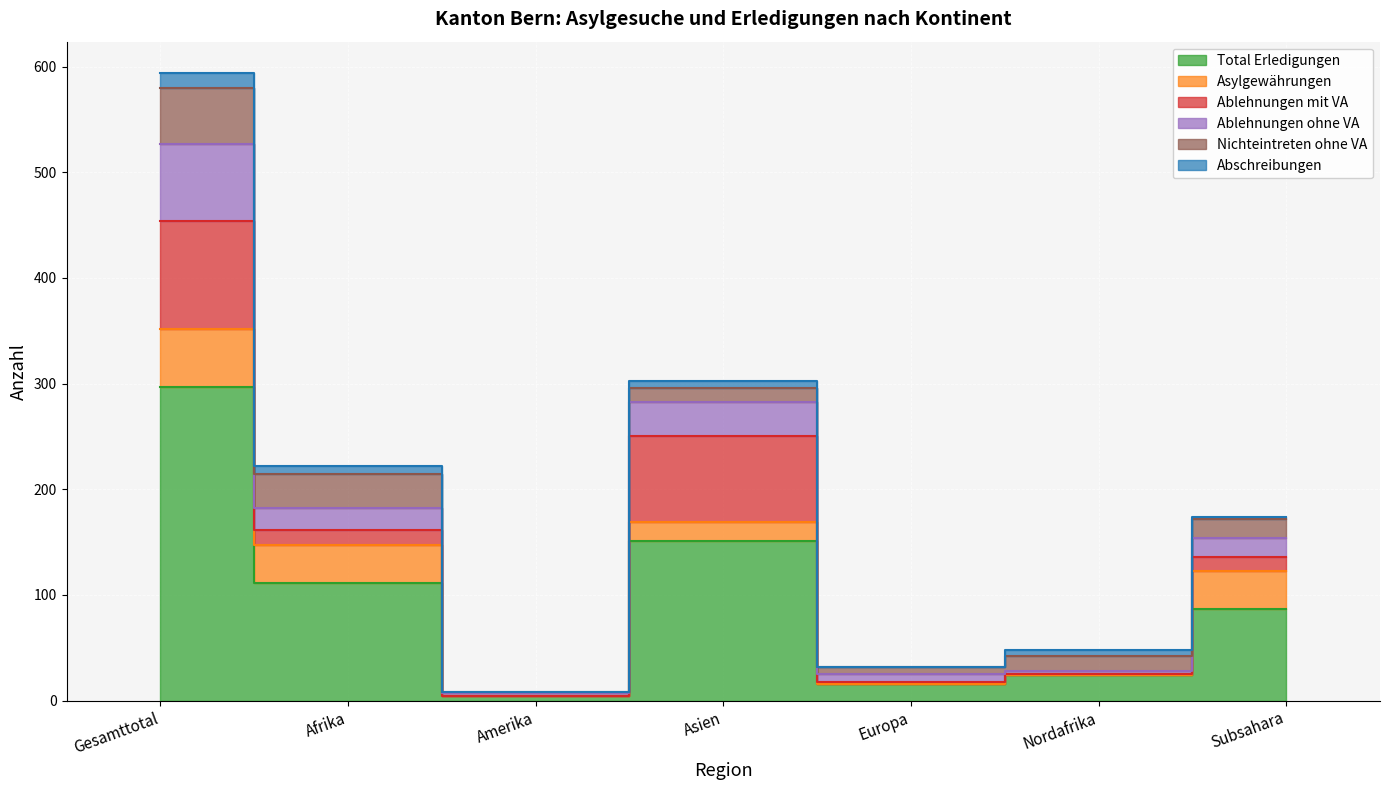

What is the label of the 4th point from the right?

Asien